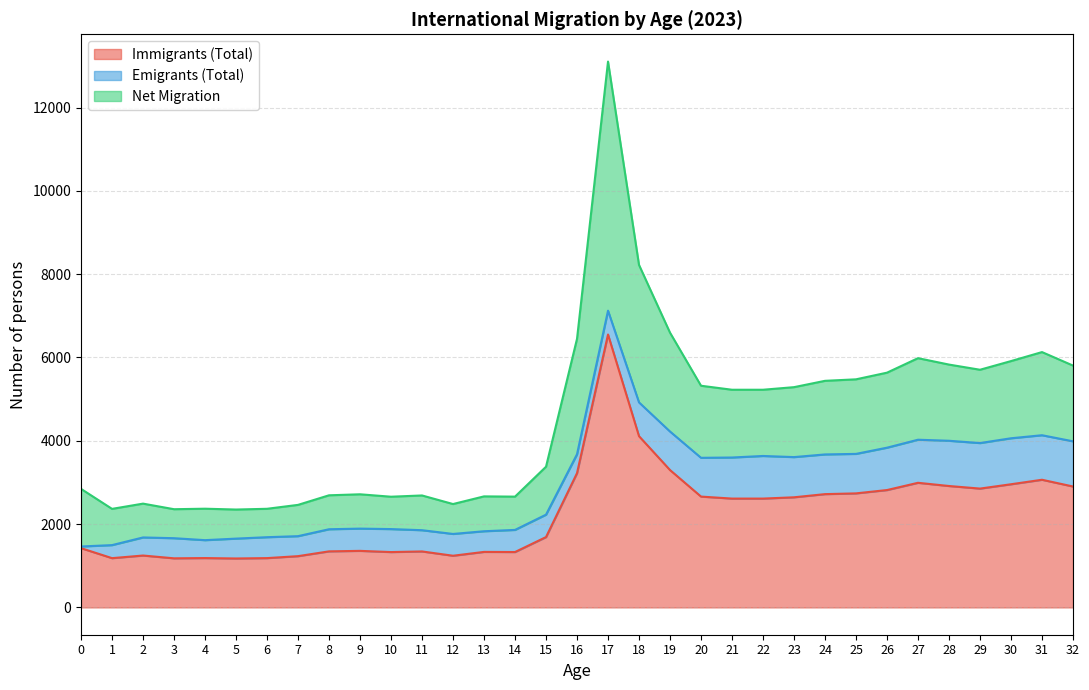

Where is the first local maximum for Immigrants (Total)?

2